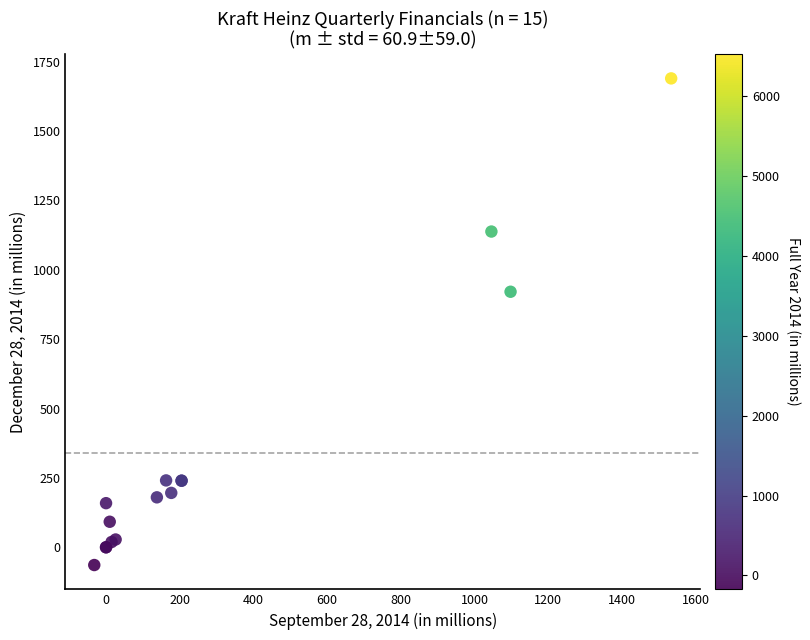

What Y value in the scatter plot is closest to 813?

921